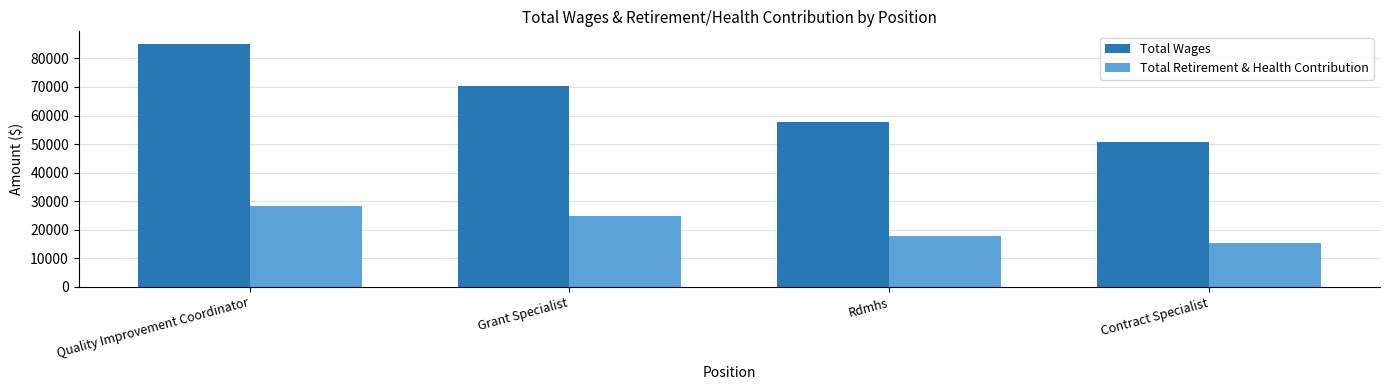

List the series in order of their overall mean, highest first.

Total Wages, Total Retirement & Health Contribution